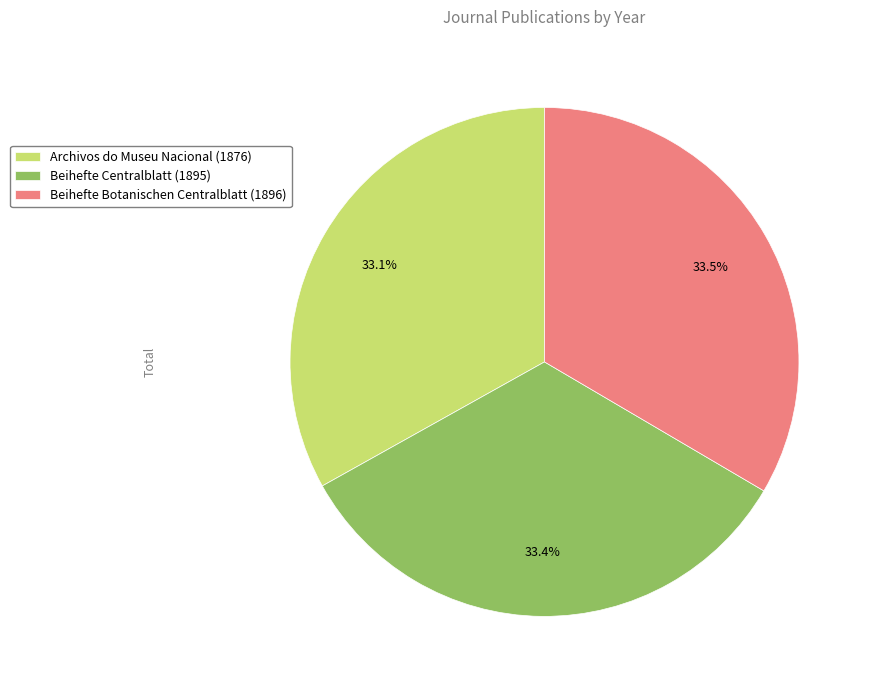

To the nearest percent, what portion does Beihefte Centralblatt (1895) represent?

33%